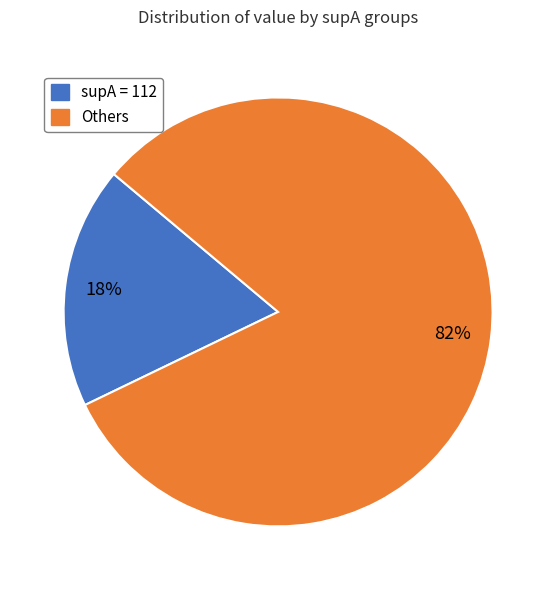

Is there a majority slice in this chart?

Yes